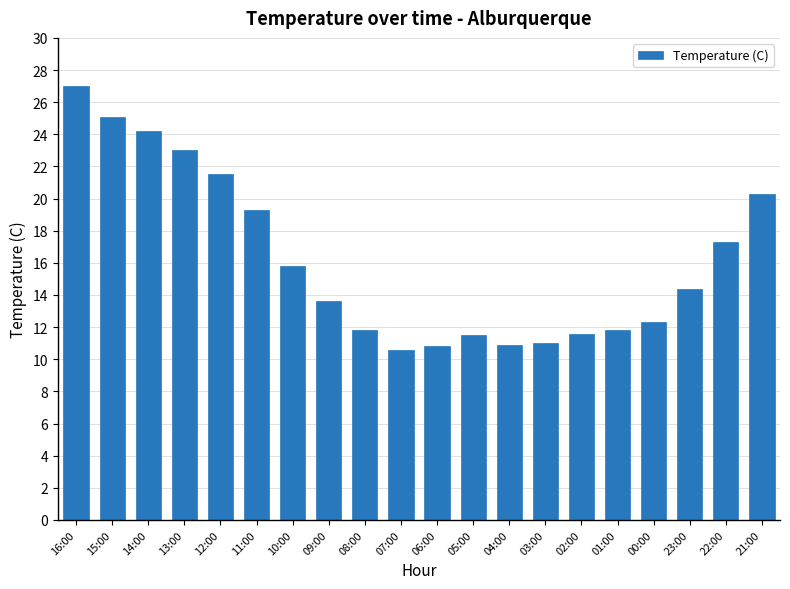

What position from the left is 09:00?

8